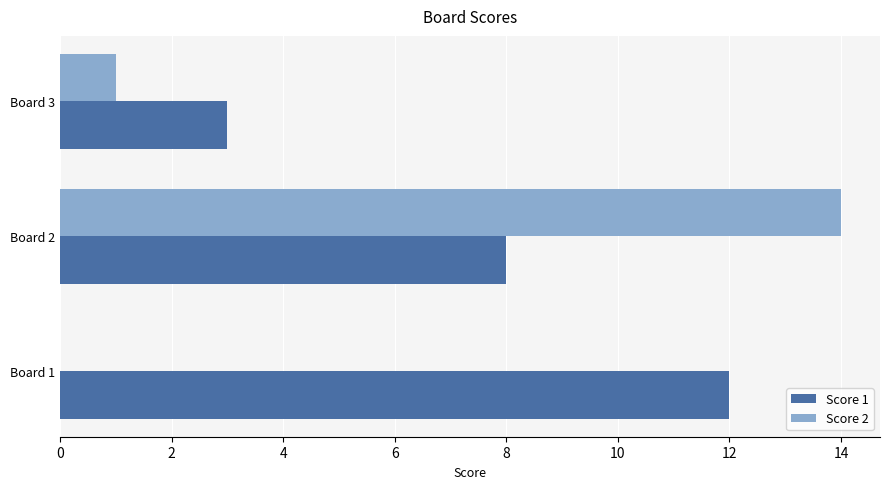

What are all the series names shown in the legend?

Score 1, Score 2